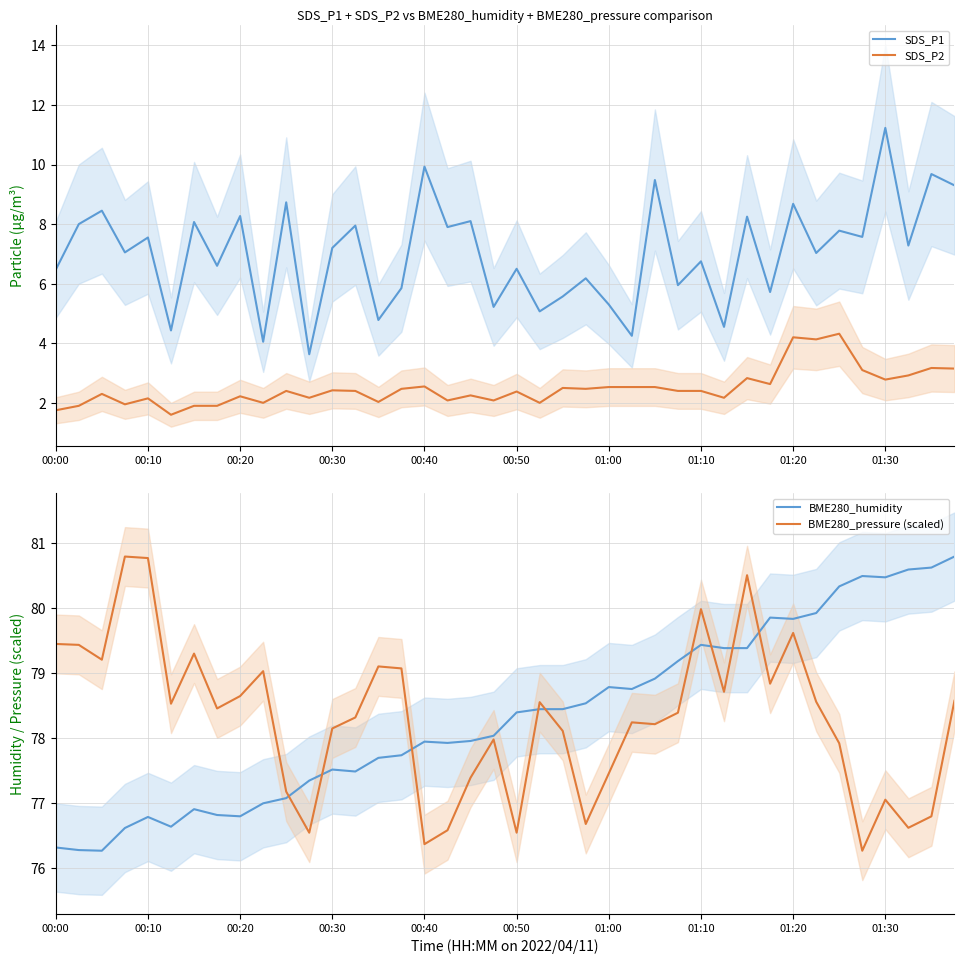

True or false: BME280_pressure (scaled) has a value of 50.8 at 33.

False